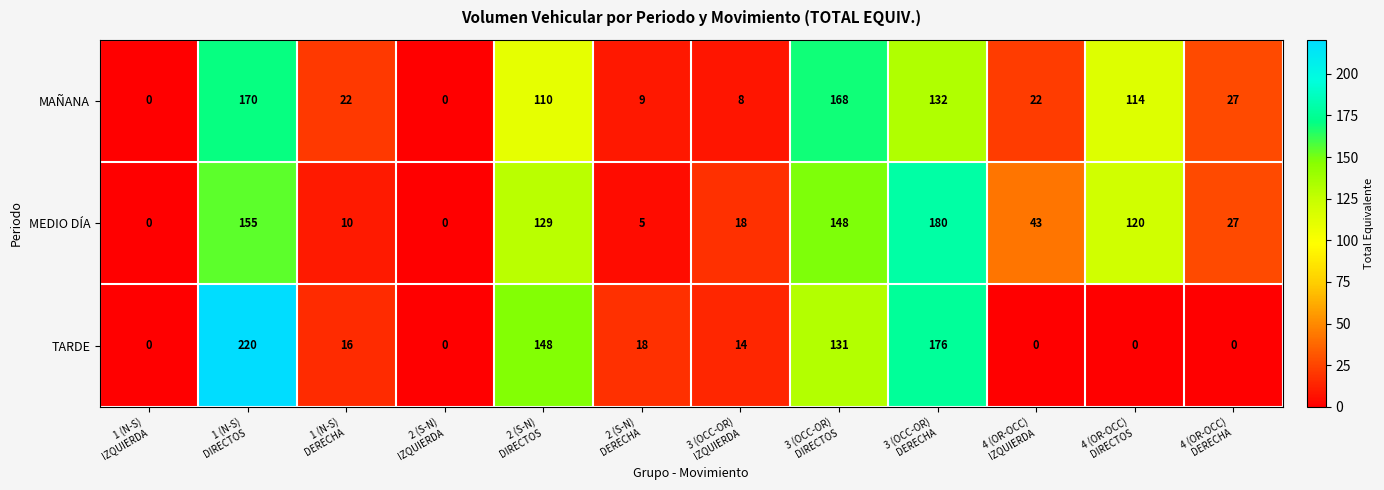

List the series in order of their overall mean, highest first.

MEDIO DÍA, MAÑANA, TARDE